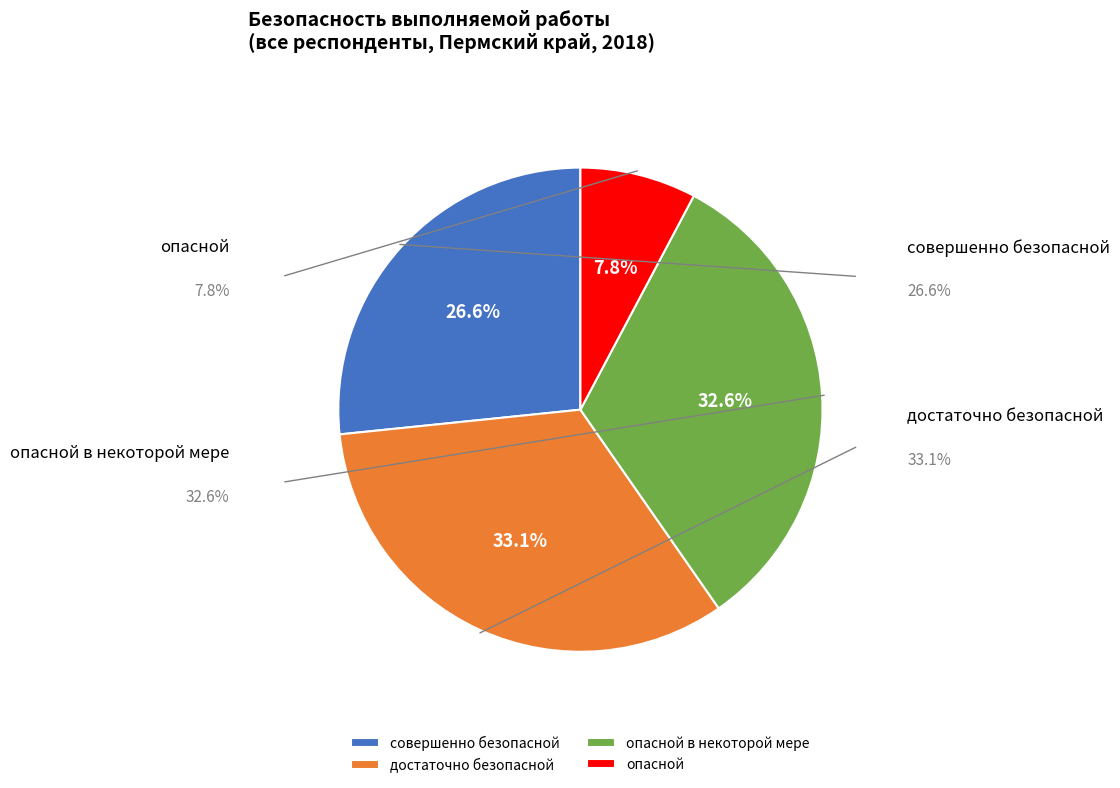

Does совершенно безопасной account for over 50% of the chart?

No